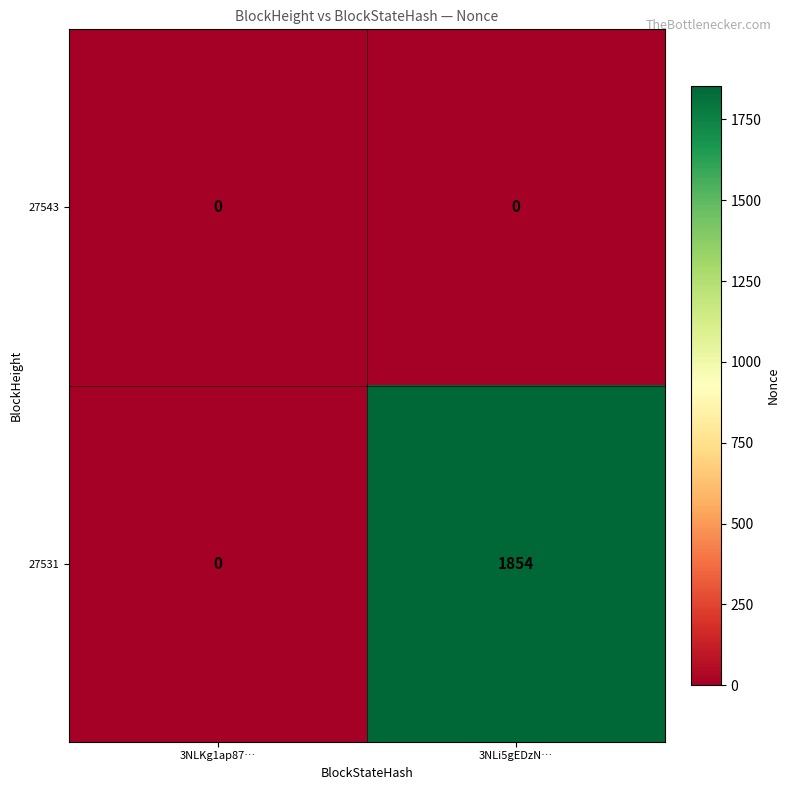

List the labels in order of 27531 value, smallest first.

3NLKg1ap87…, 3NLi5gEDzN…